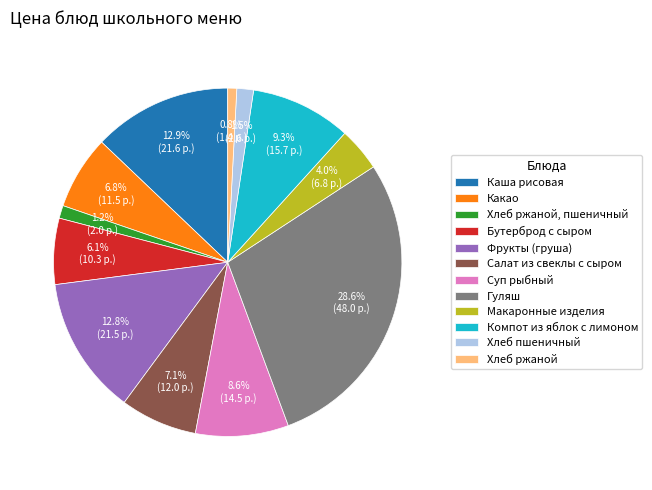

To the nearest percent, what percentage of the pie is Хлеб ржаной?

1%